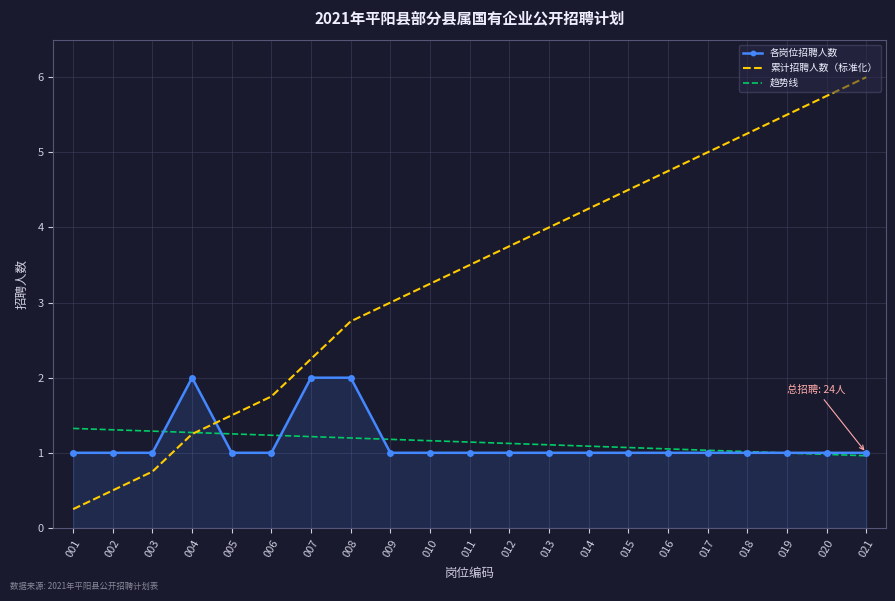

Where do 各岗位招聘人数 and 累计招聘人数（标准化） first cross each other?

004 and 005